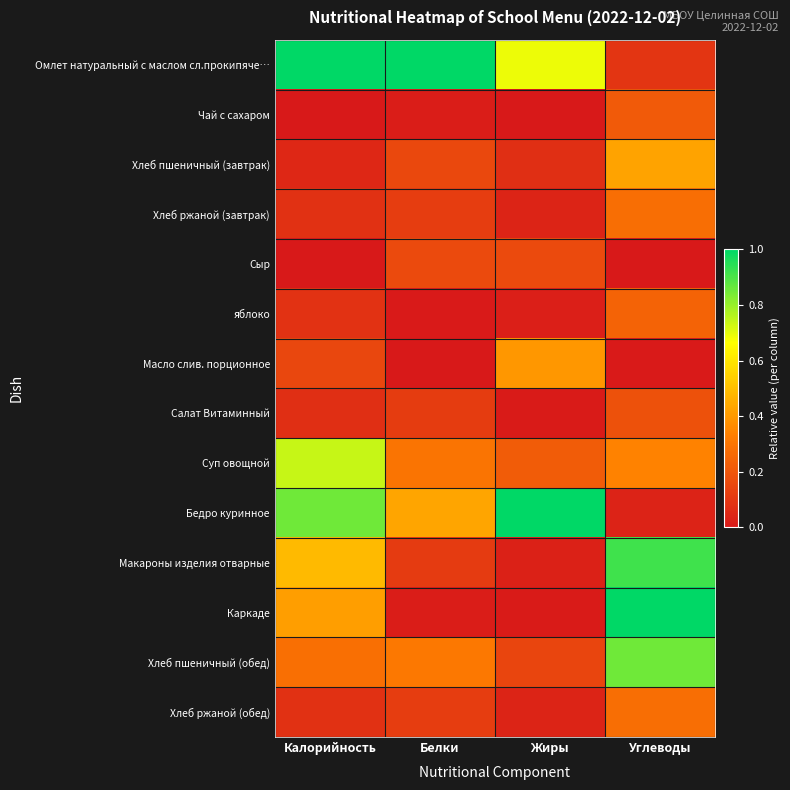

Which category has the lowest value across all series?

Жиры